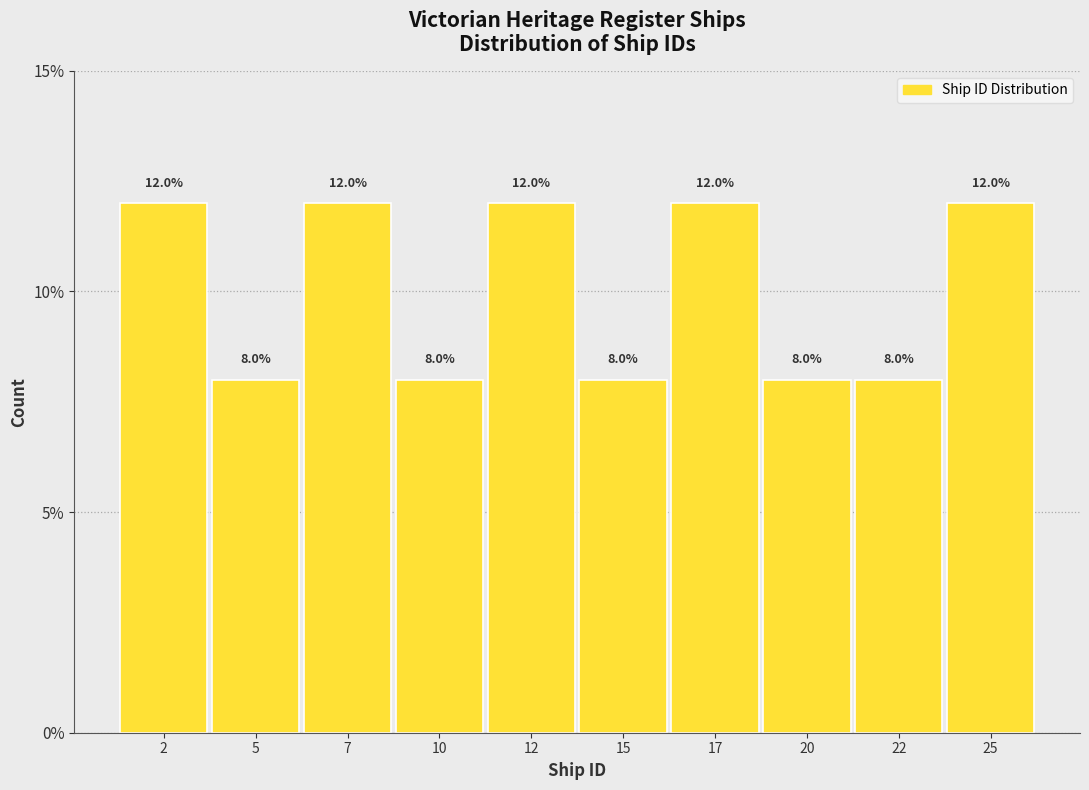

Reading left to right, list every bar in this chart as the range it spans on the x-axis followed by its height.

1.0 to 3.5: 12.0
3.5 to 6.0: 8.0
6.0 to 8.5: 12.0
8.5 to 11.0: 8.0
11.0 to 13.5: 12.0
13.5 to 16.0: 8.0
16.0 to 18.5: 12.0
18.5 to 21.0: 8.0
21.0 to 23.5: 8.0
23.5 to 26.0: 12.0